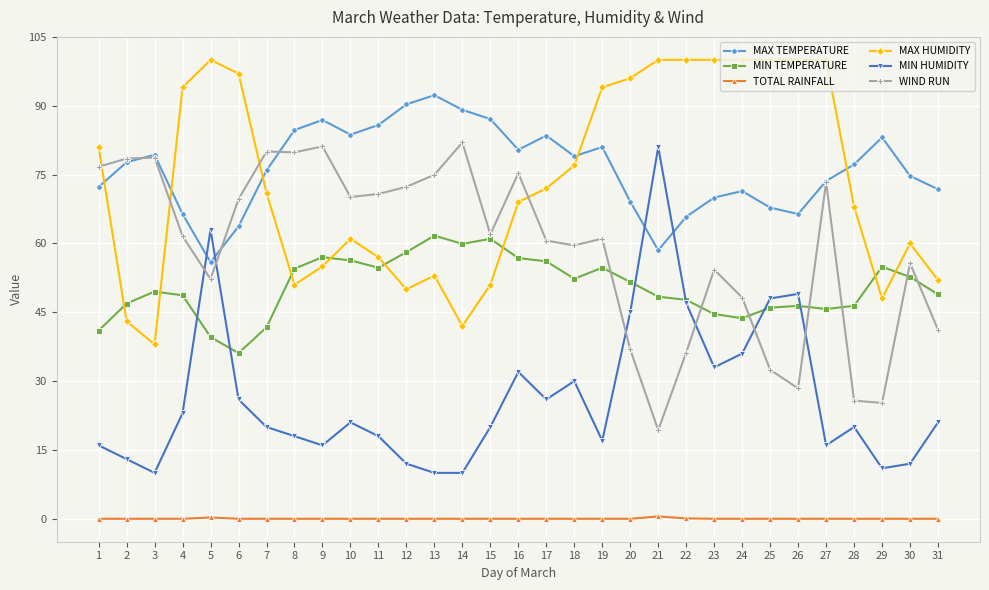

What is the difference between the maximum and minimum values in the TOTAL RAINFALL series?

0.5